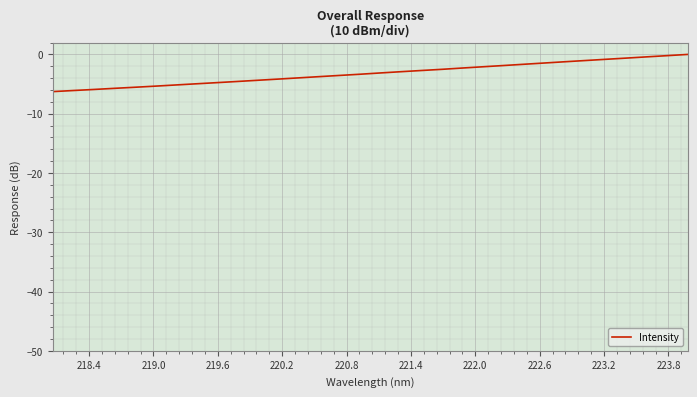

What is the difference between the maximum and minimum values?

6.3